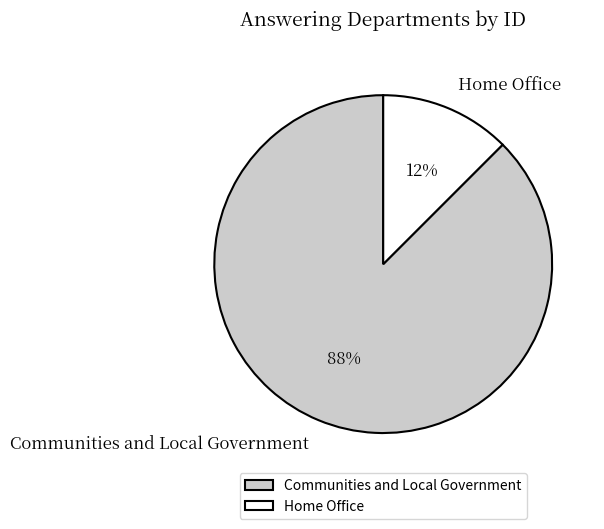

Which has a higher value, Communities and Local Government or Home Office?

Communities and Local Government